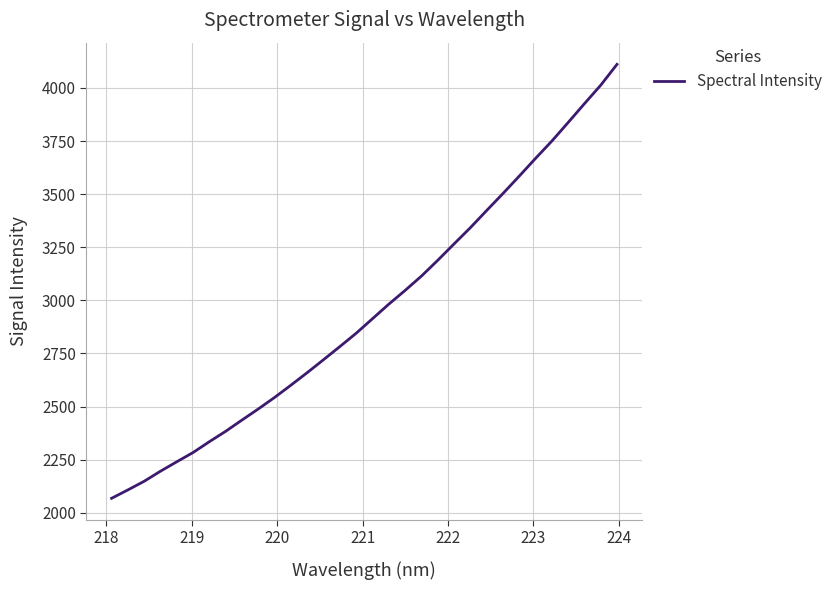

What is the greatest value displayed?

4110.9